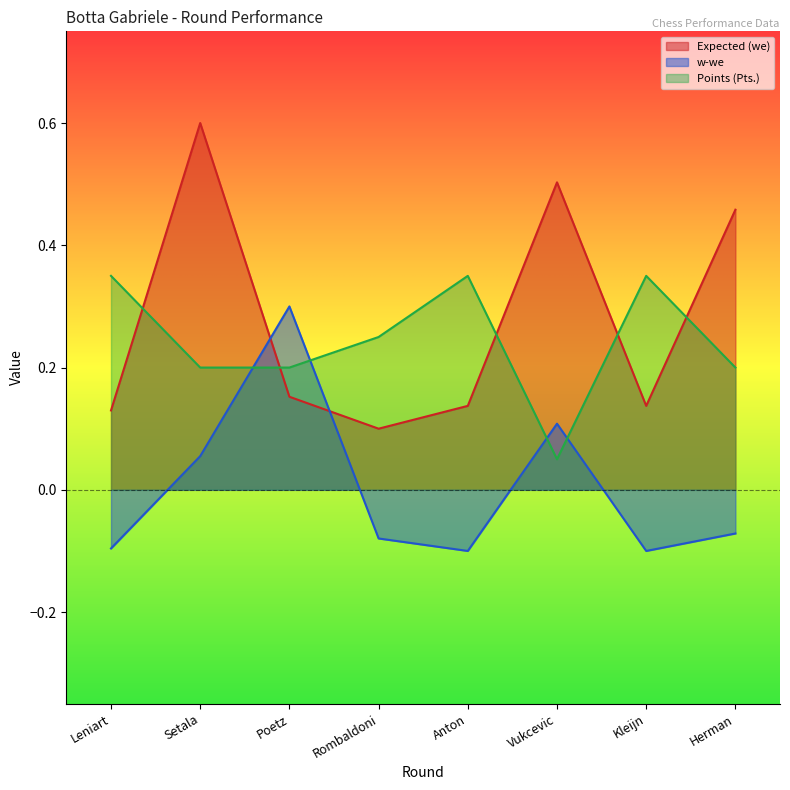

Where do Points (Pts.) and w-we first cross each other?

Setala and Poetz